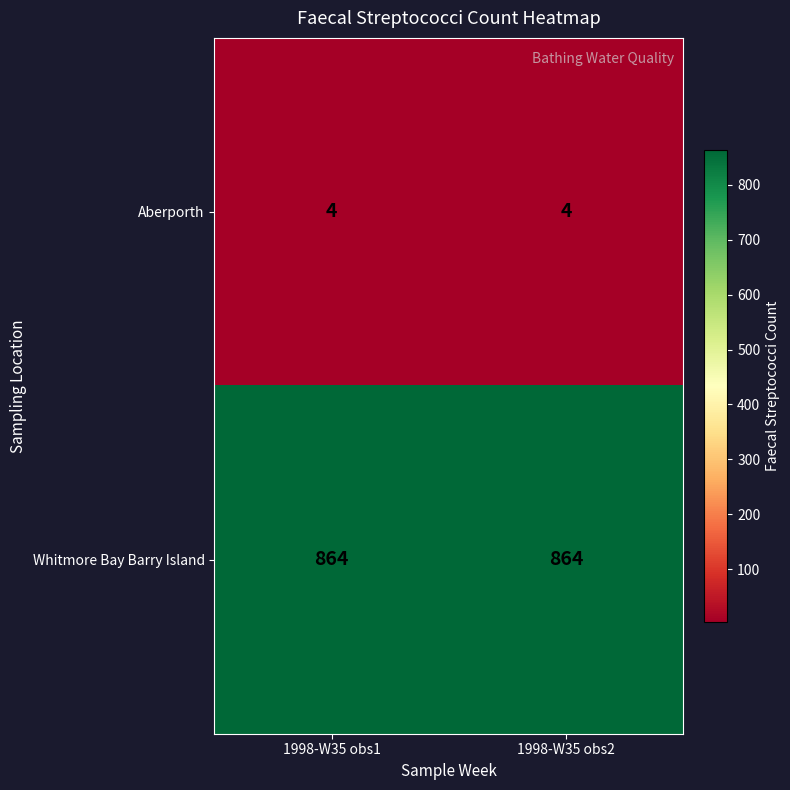

What is the approximate value of Whitmore Bay Barry Island at 1998-W35 obs1?

864